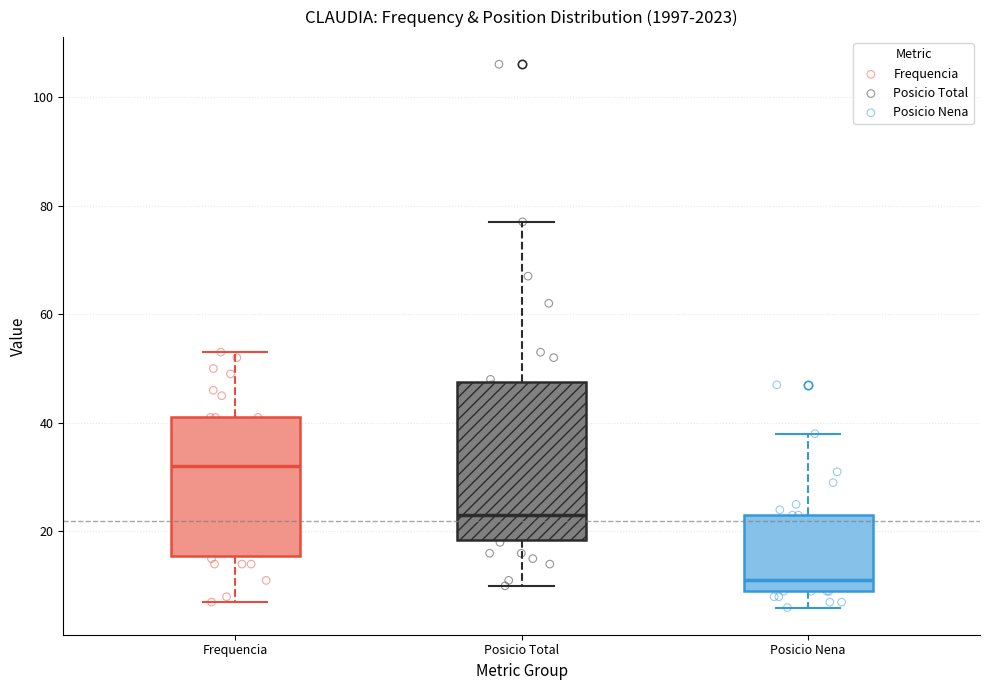

Which box is the tallest, from its lower edge to its upper edge?

Posicio Total